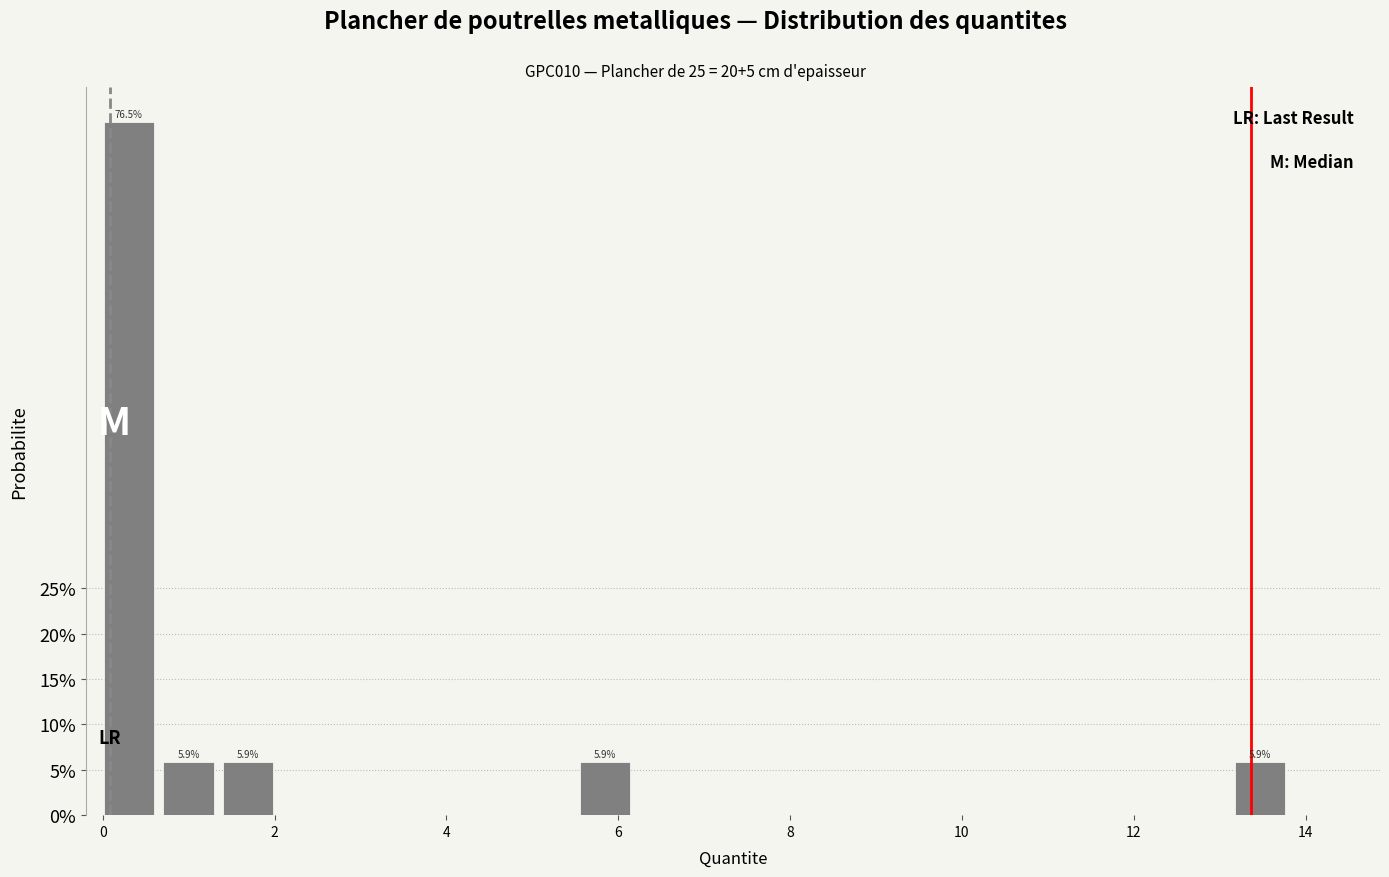

Around what value on the x-axis is the tallest bar? Give the approximate position of its centre, as read against the axis.

0.4